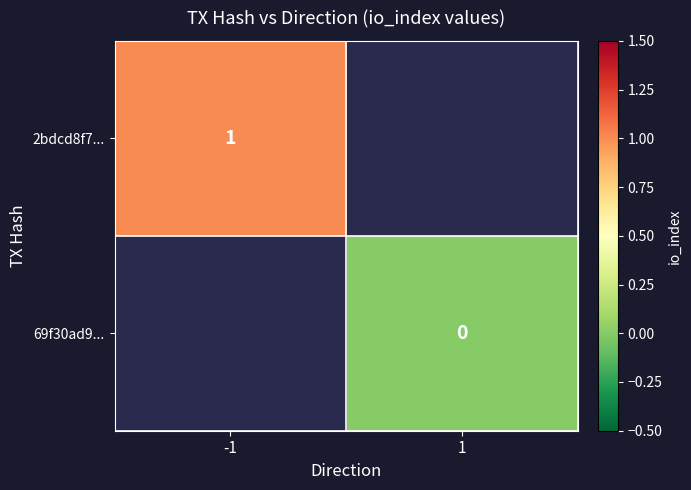

Is the value of 2bdcd8f7... at -1 greater than the value of 69f30ad9... at 1?

Yes